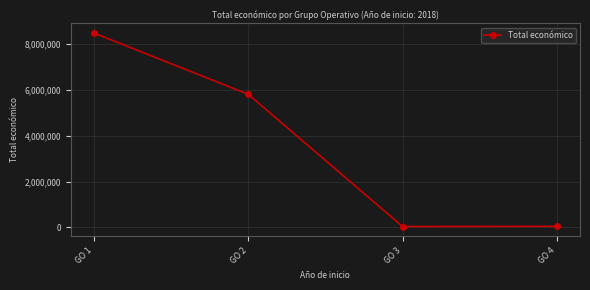

The value at GO 4 is 52055. True or false?

True